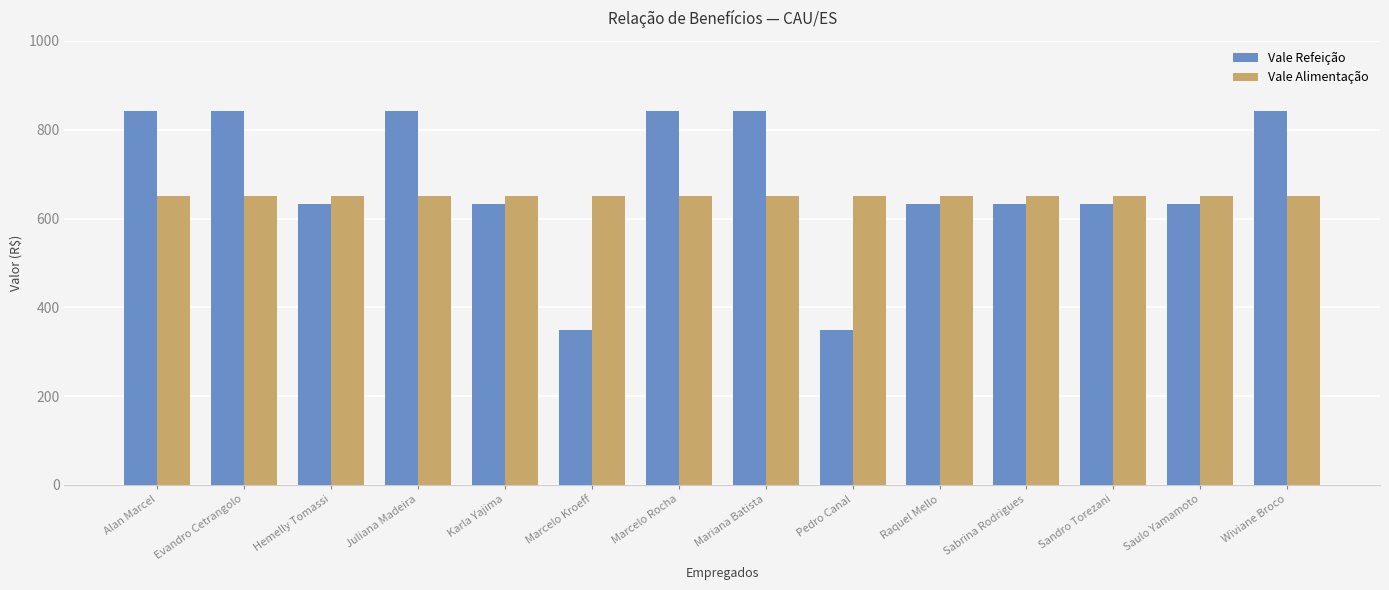

The Vale Refeição series shows 843 at Juliana Madeira. True or false?

True